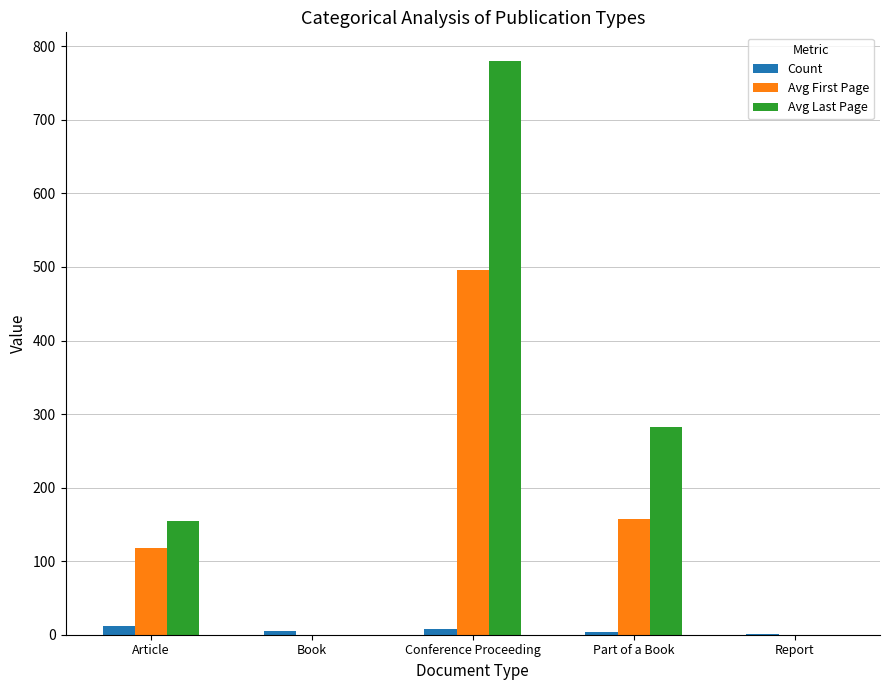

What are all the series names shown in the legend?

Count, Avg First Page, Avg Last Page